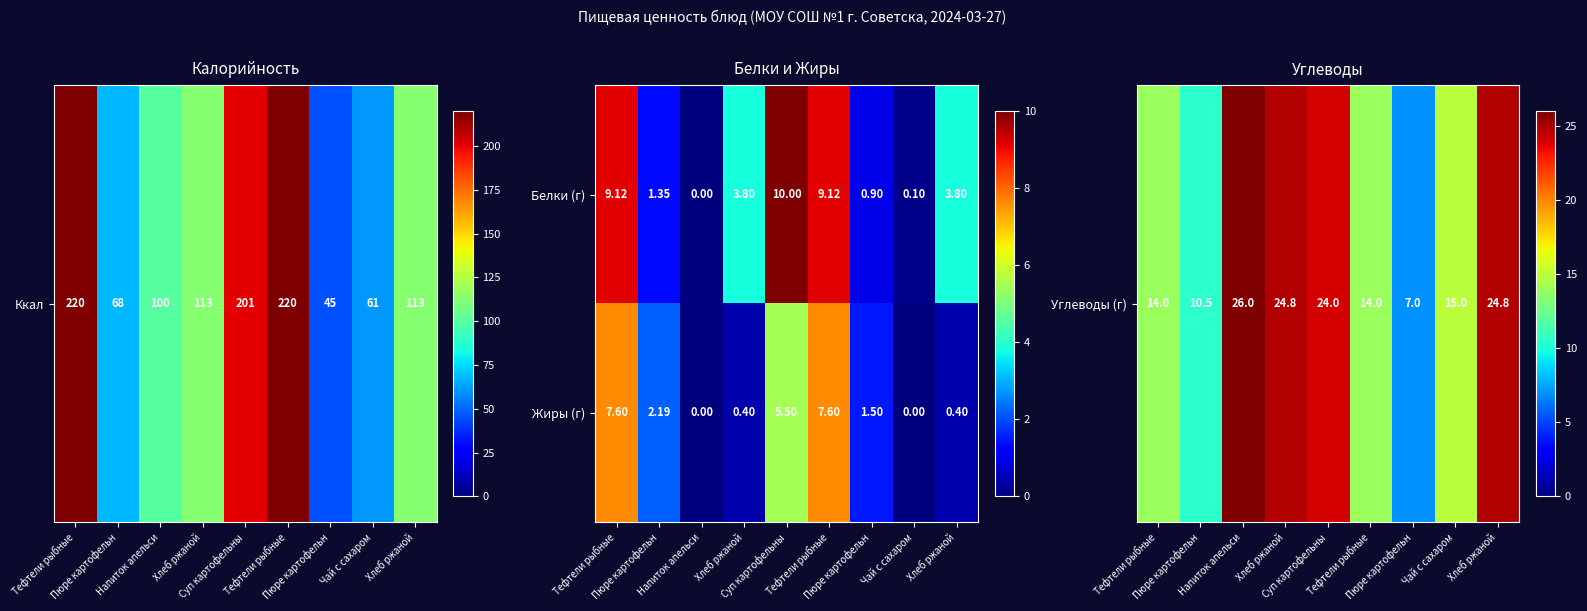

How many data points does each series have?

9